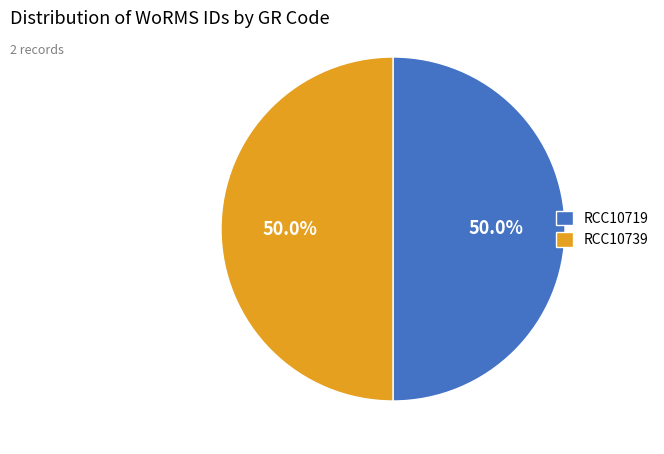

What percentage is NOT represented by RCC10719?

50.0%